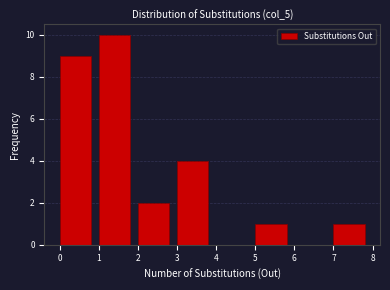

Reading left to right, list every bar in this chart as the range it spans on the x-axis followed by its height. The values are not printed on the chart, so give them approximately, as read against the axis.

0 to 1: 9
1 to 2: 10
2 to 3: 2
3 to 4: 4
4 to 5: 0
5 to 6: 1
6 to 7: 0
7 to 8: 1